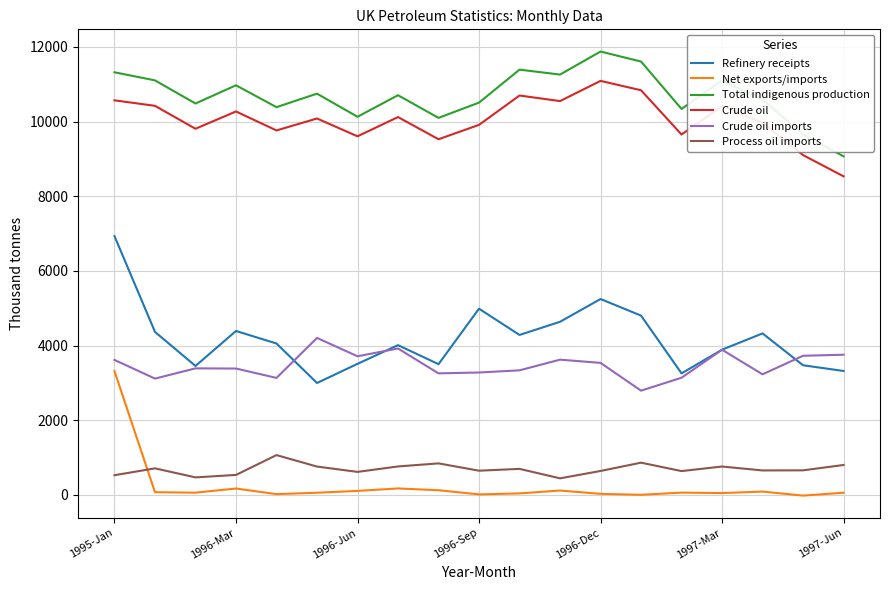

What is the minimum value shown in the chart?

-18